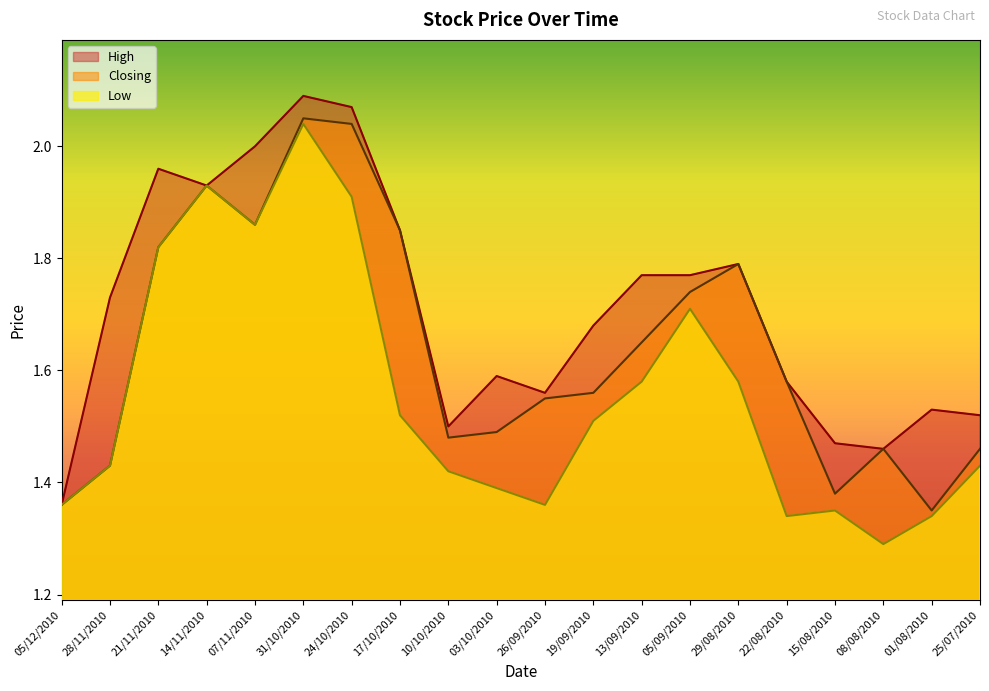

In Closing, how many points are higher than both neighbors (excluding endpoints)?

4